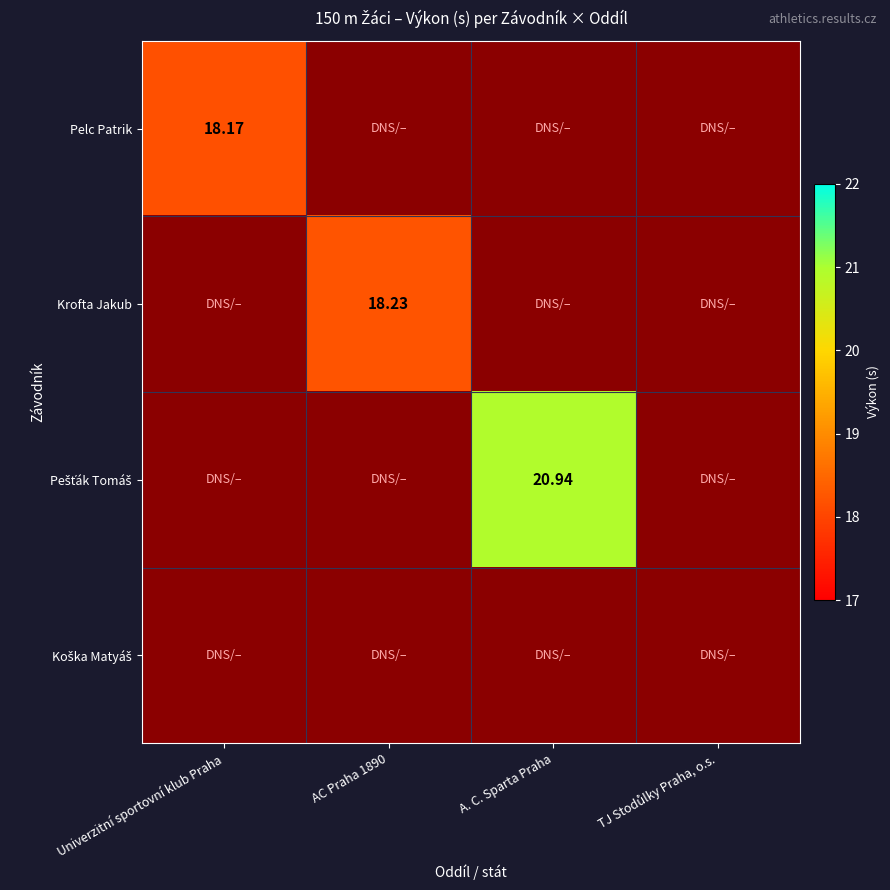

At how many categories does at least one series exceed 18?

3